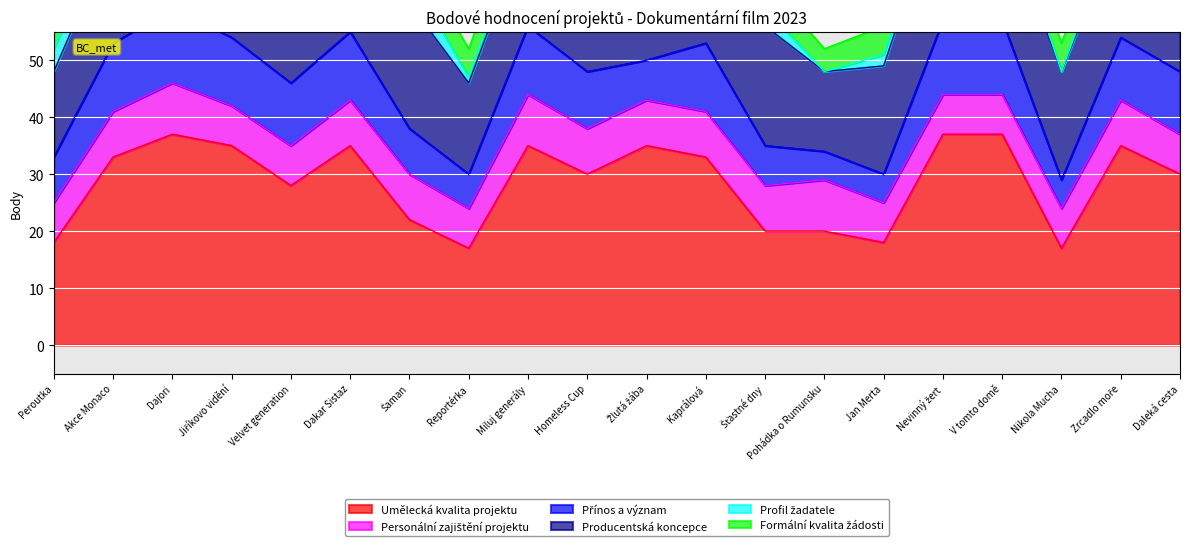

How many lines are shown in the chart?

6